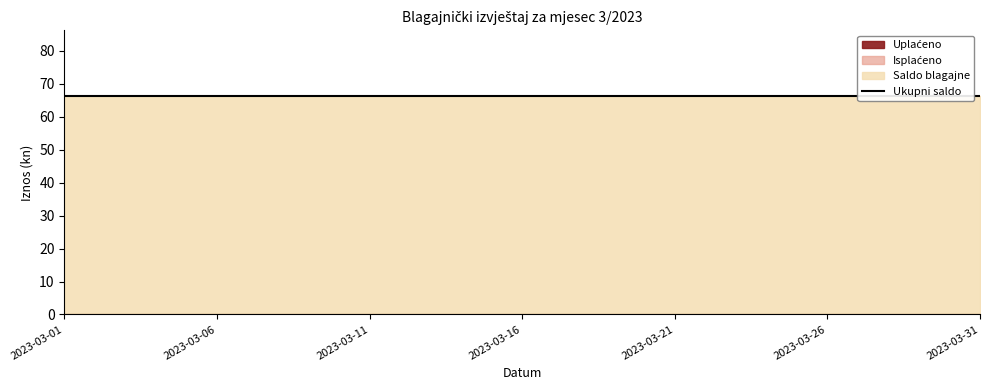

At which label does Saldo blagajne reach its peak?

2023-03-01